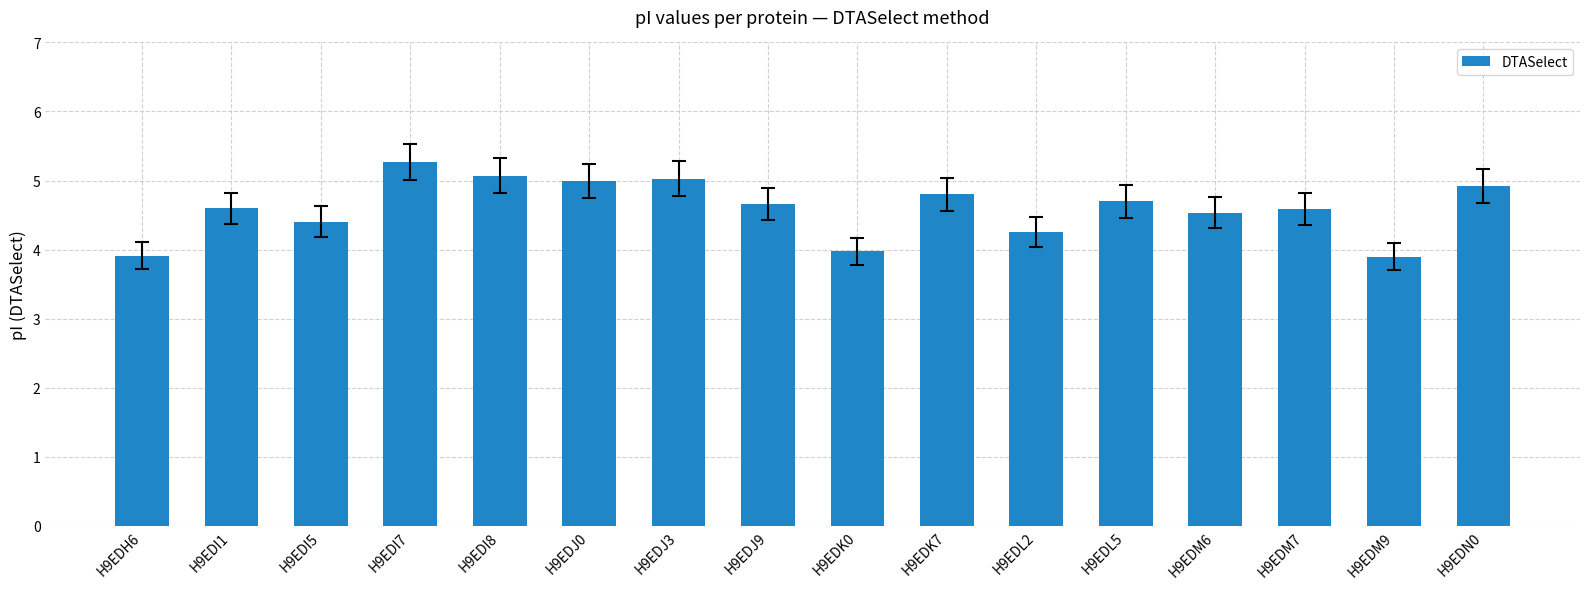

The value at H9EDJ9 is 2.3. True or false?

False